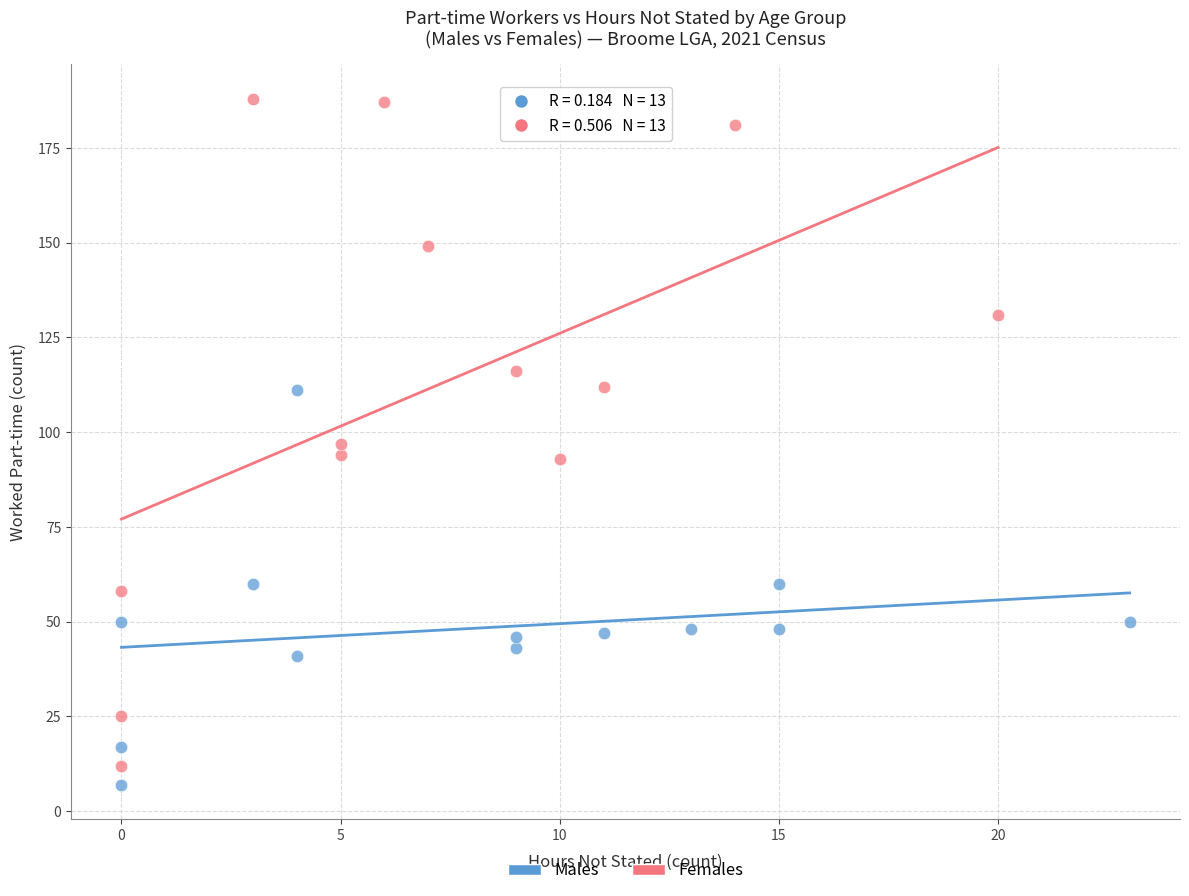

Which series has the widest spread of Y values?

Females